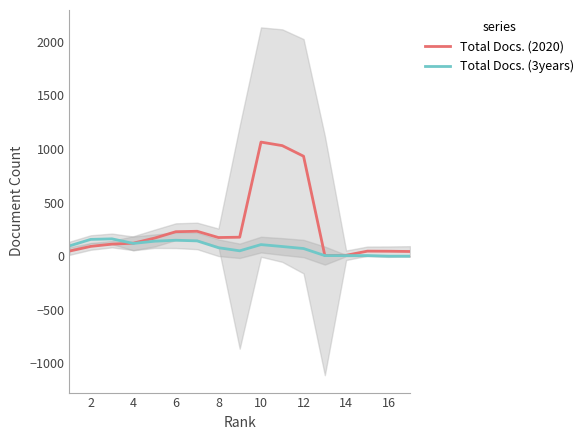

Which series has the widest spread of values?

Total Docs. (2020)